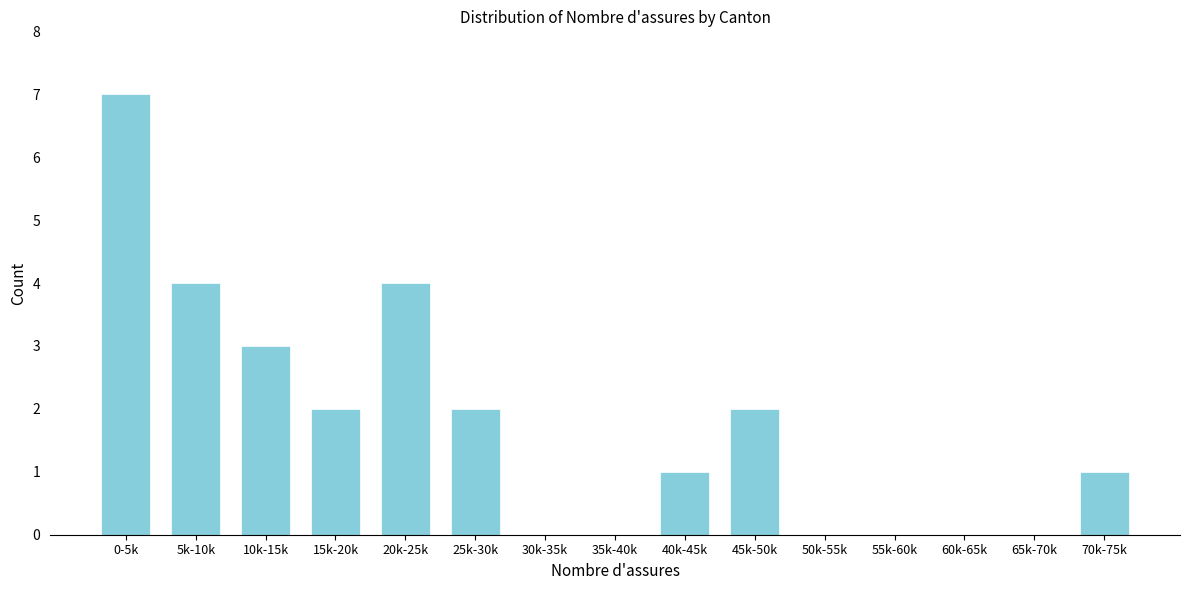

Reading left to right, extract all data points from this chart.

0-5k=7	5k-10k=4	10k-15k=3	15k-20k=2	20k-25k=4	25k-30k=2	30k-35k=0	35k-40k=0	40k-45k=1	45k-50k=2	50k-55k=0	55k-60k=0	60k-65k=0	65k-70k=0	70k-75k=1